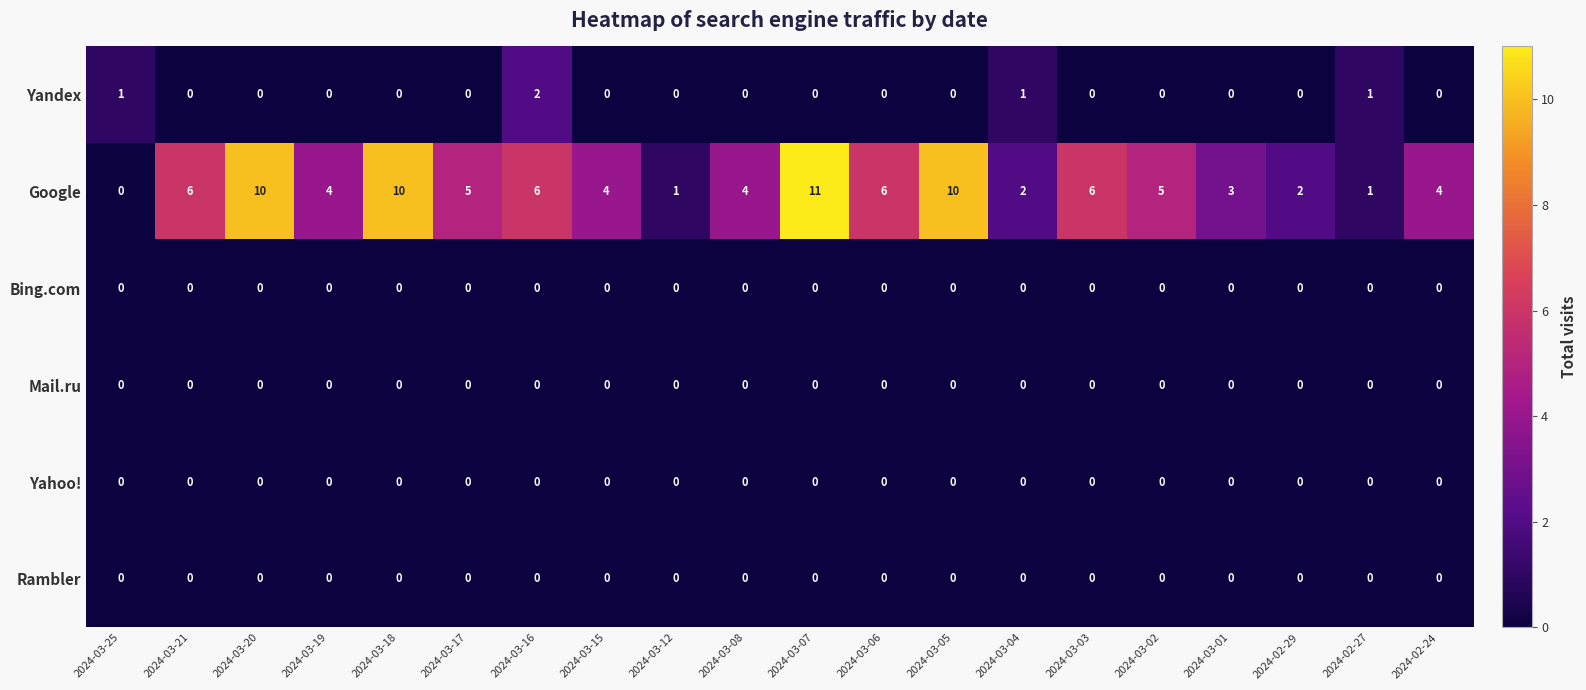

The Yahoo! series shows 0 at 2024-03-21. True or false?

True